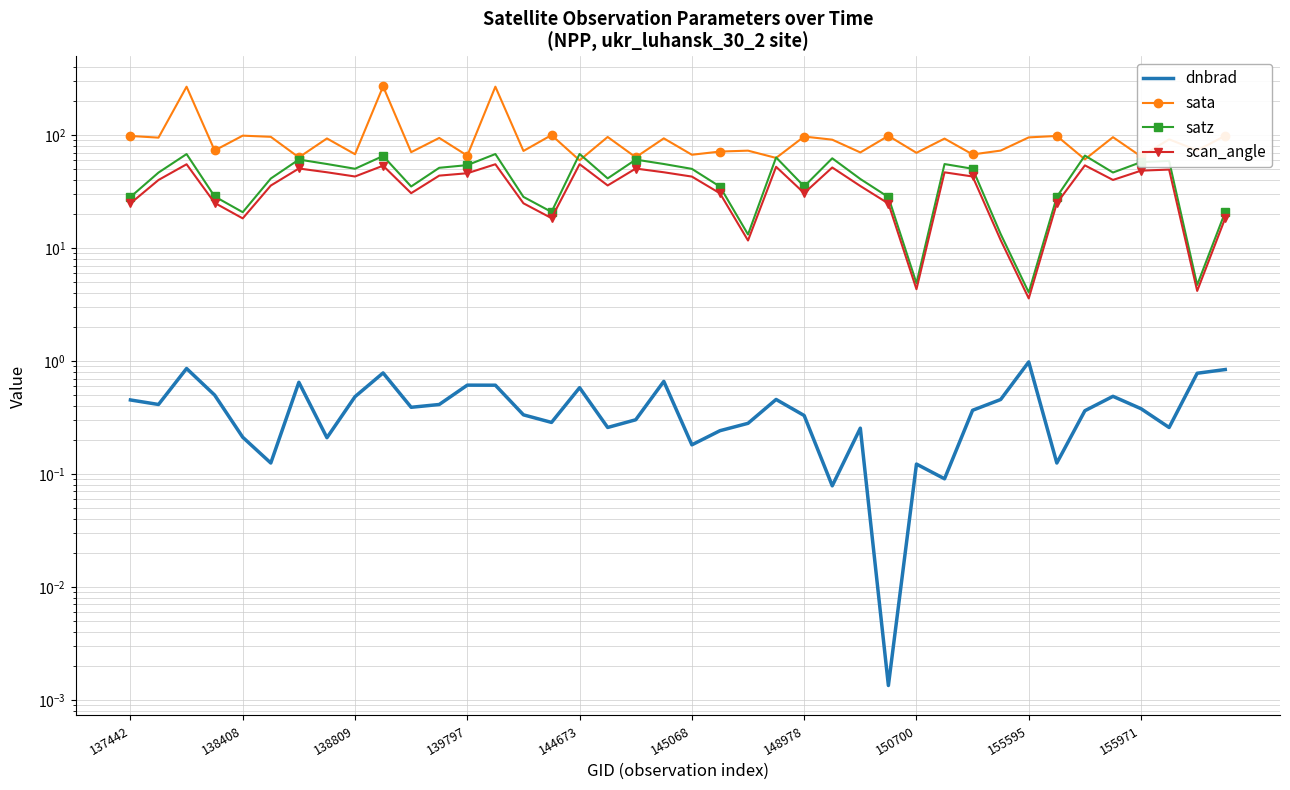

At which category does the chart reach its minimum across all series?

27